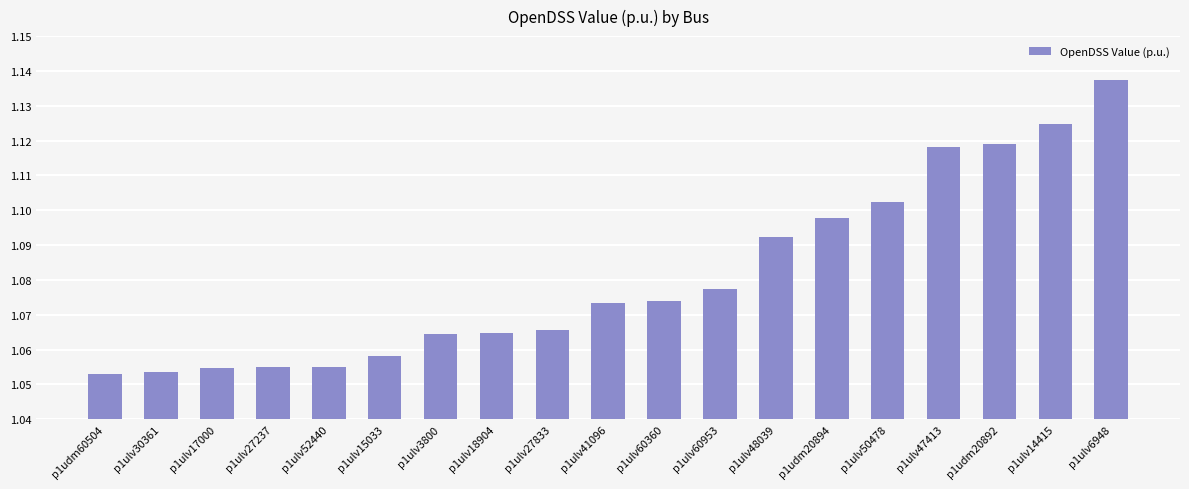

What is the sum of the values at p1ulv52440 and p1ulv3800?

2.1